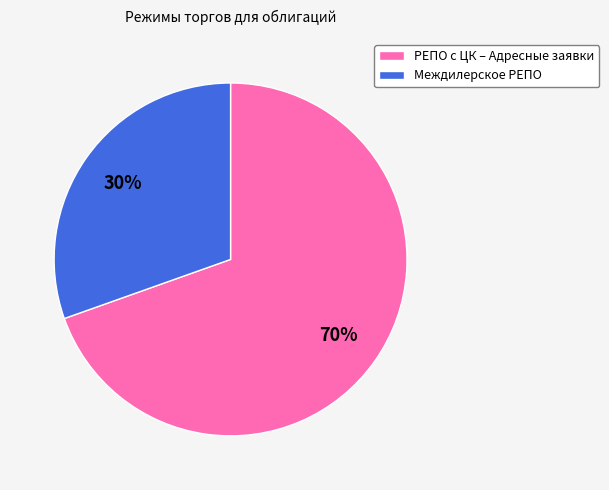

Which category accounts for the majority?

РЕПО с ЦК – Адресные заявки